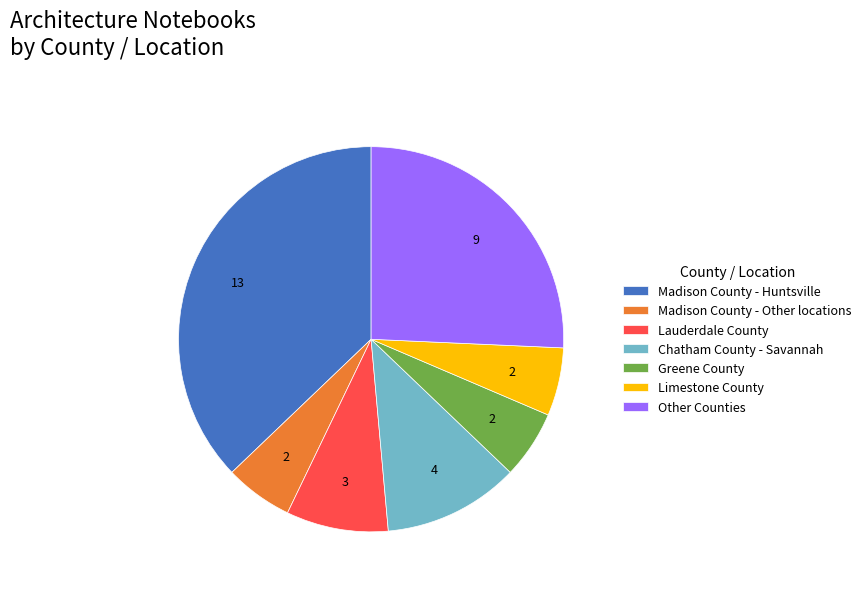

How many slices are in this pie chart?

7